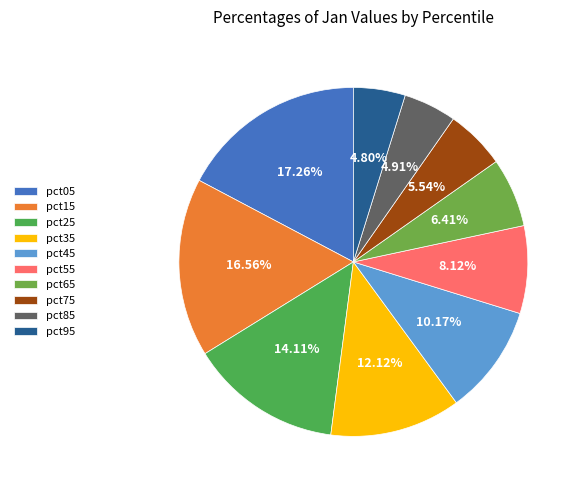

To the nearest percent, what portion does pct45 represent?

10%